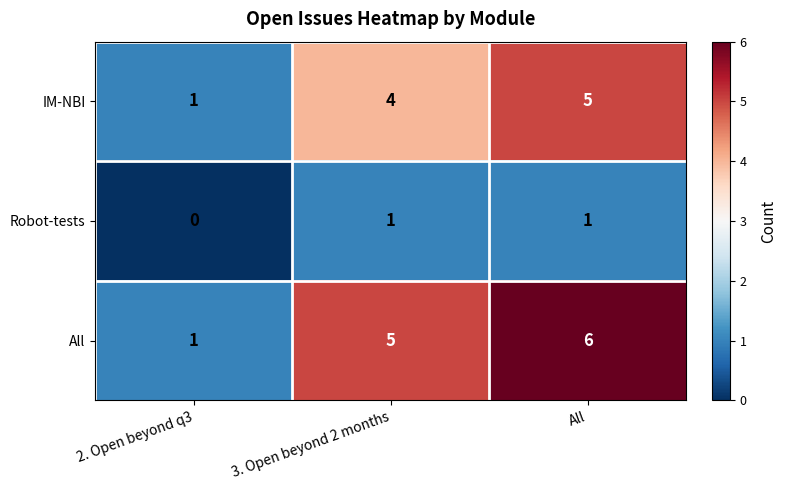

What is the difference between the IM-NBI values at All and 2. Open beyond q3?

4